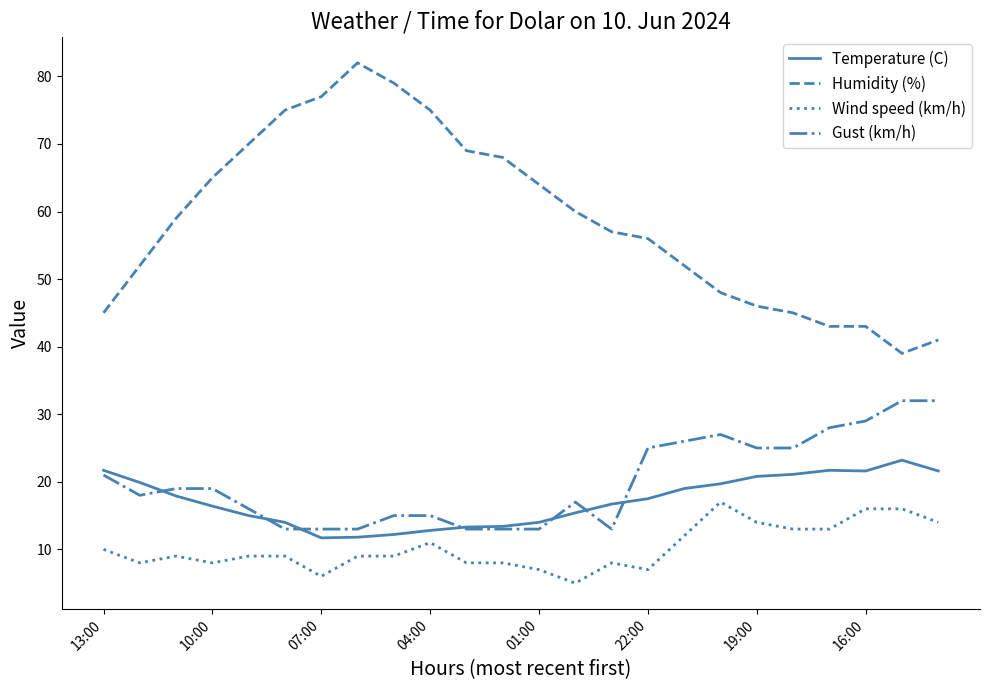

Which series has the largest total across all categories?

Humidity (%)